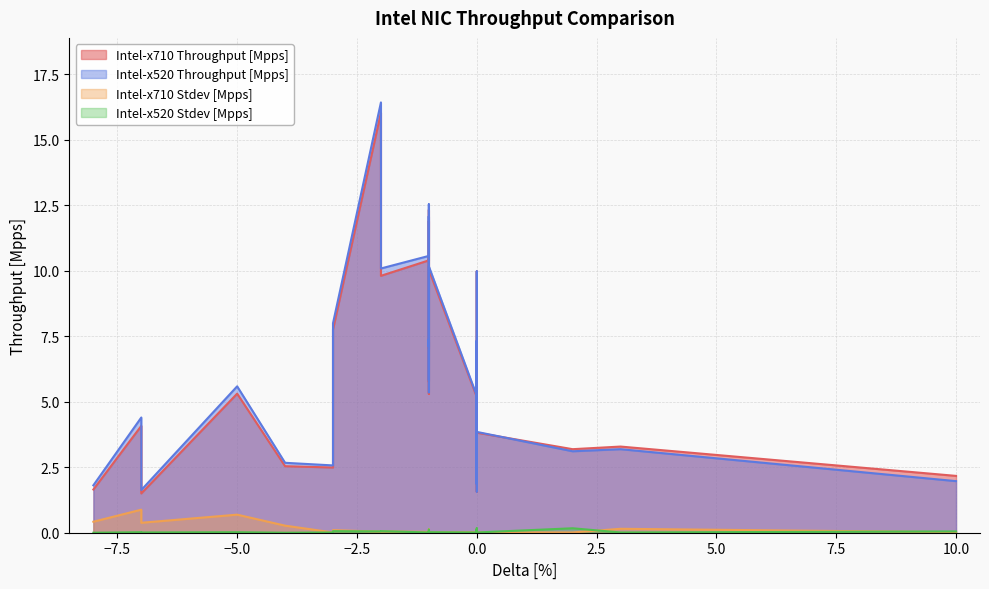

True or false: Intel-x710 Throughput [Mpps] and Intel-x710 Stdev [Mpps] cross at least once.

False